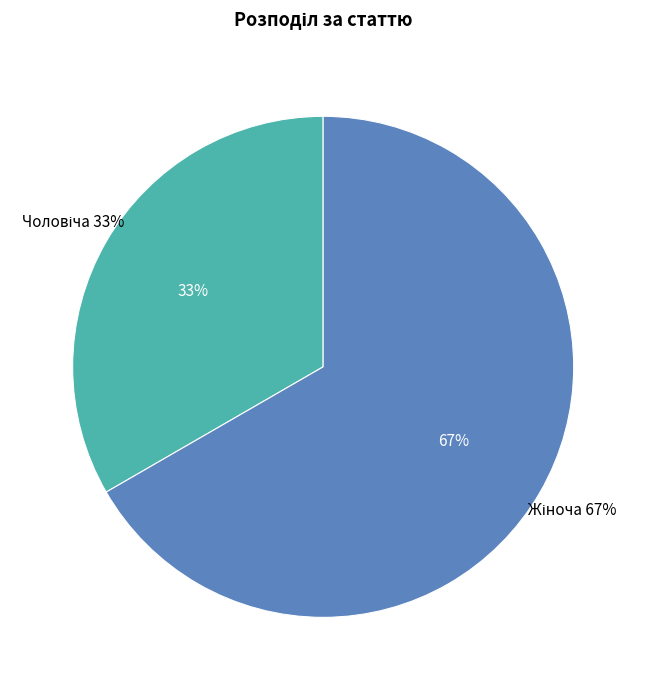

What percentage do Чоловіча and Жіноча together represent?

100.0%